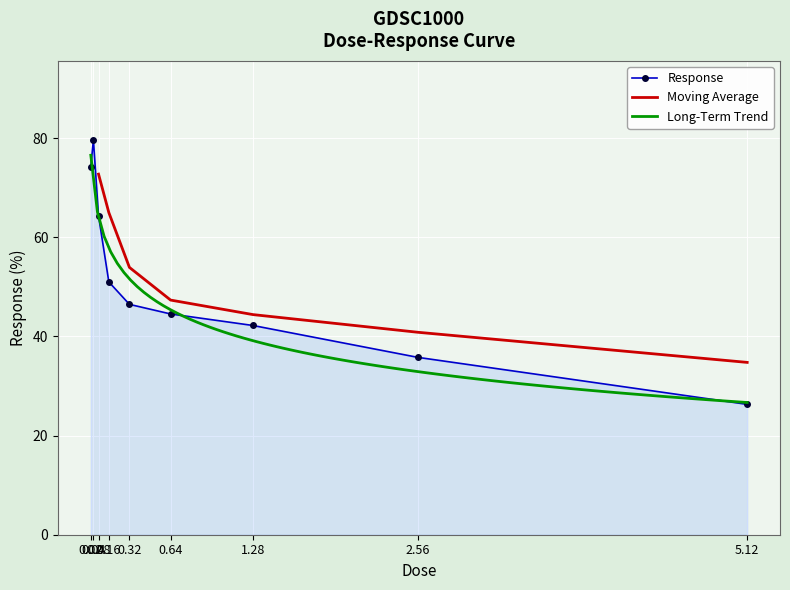

Reading left to right, transcribe all the data shown in this chart.

0.02=74.3	0.04=79.7	0.08=64.3	0.16=51.0	0.32=46.5	0.64=44.5	1.28=42.2	2.56=35.8	5.12=26.3